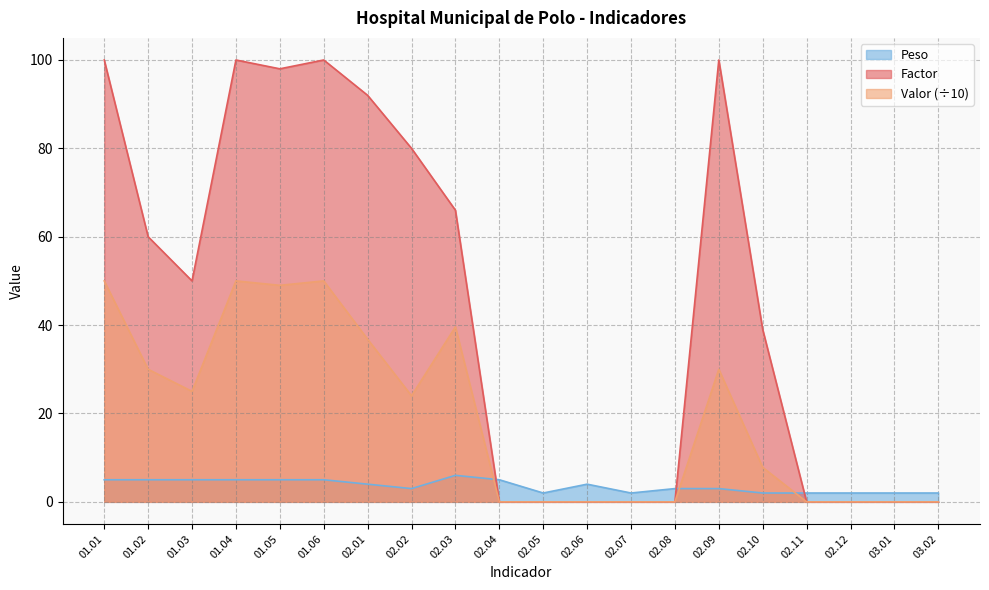

True or false: Peso and Factor cross at least once.

True